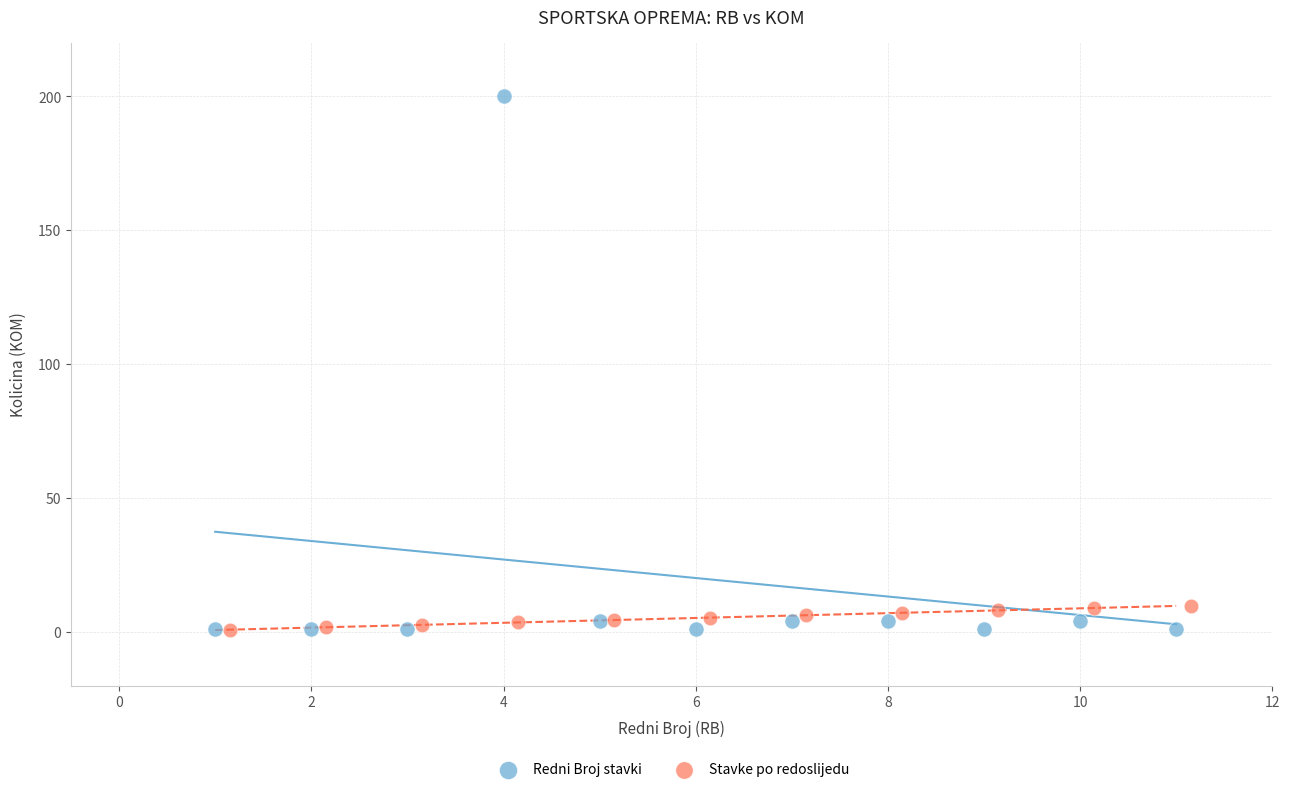

Which series contains the highest Y value?

Redni Broj stavki